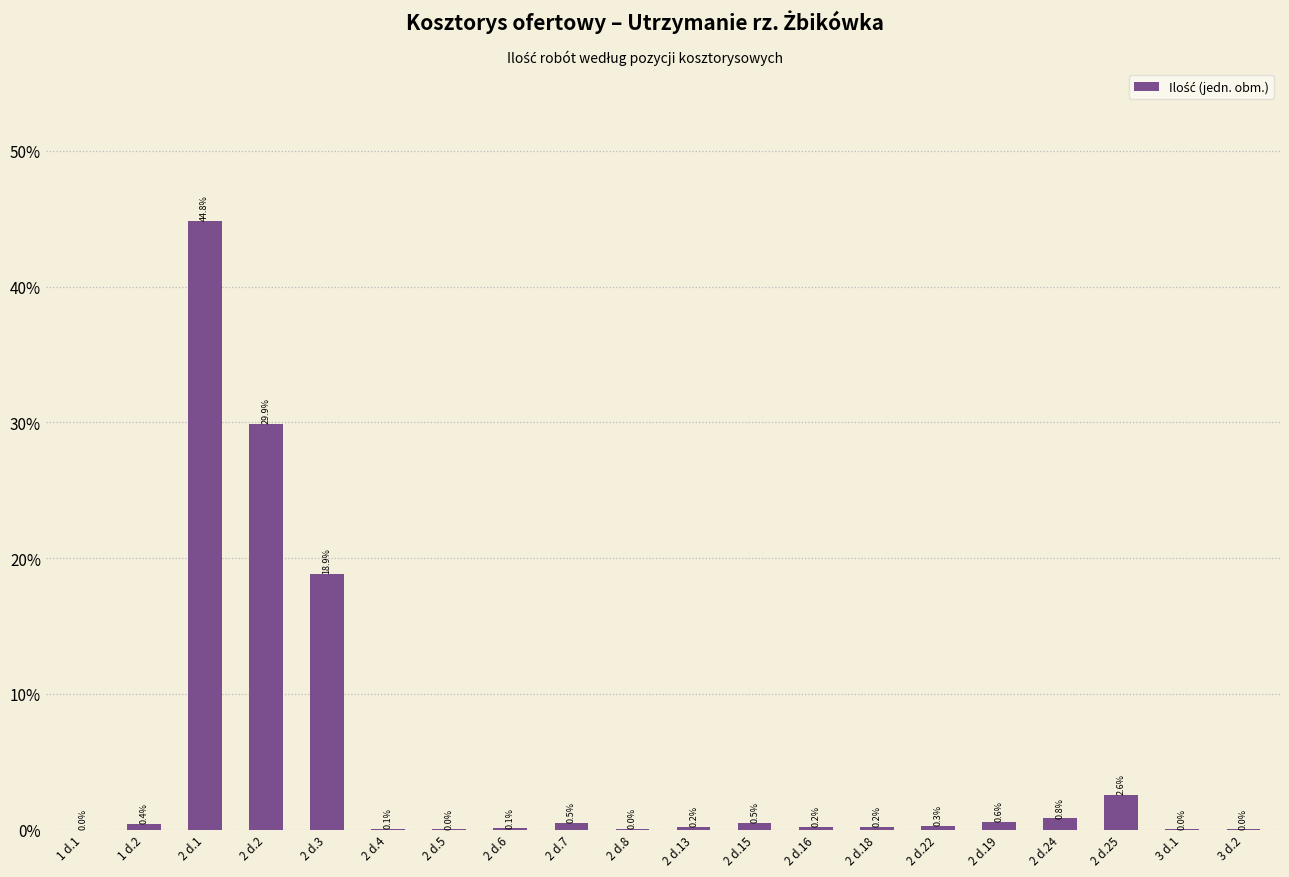

What value does the data have at 2 d.19?

0.6